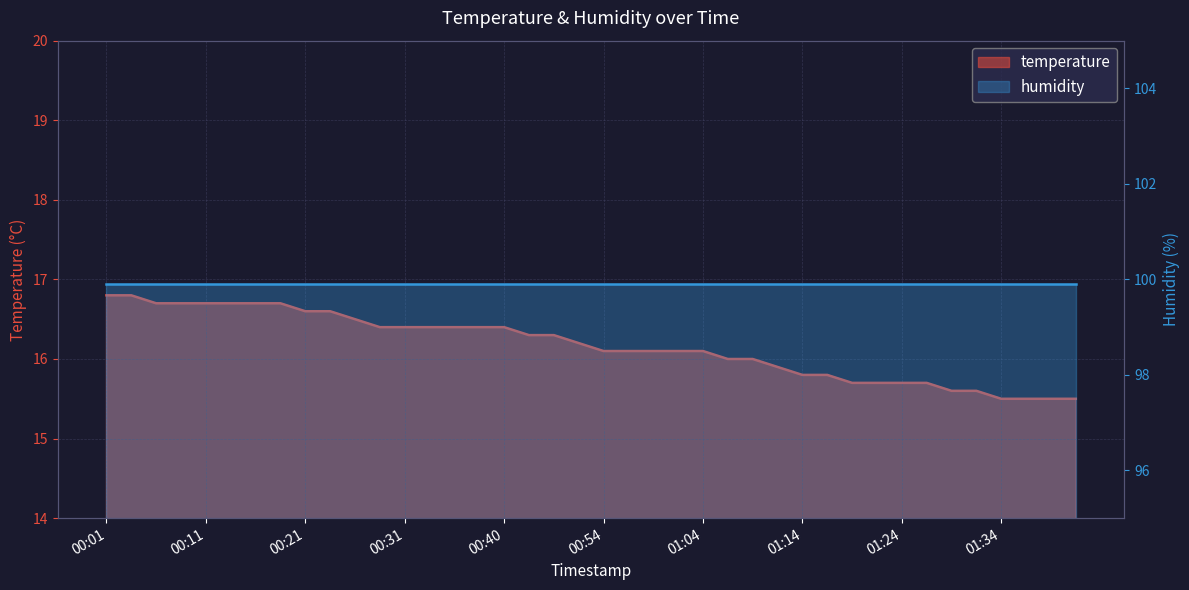

Read the value at 00:33.

16.4